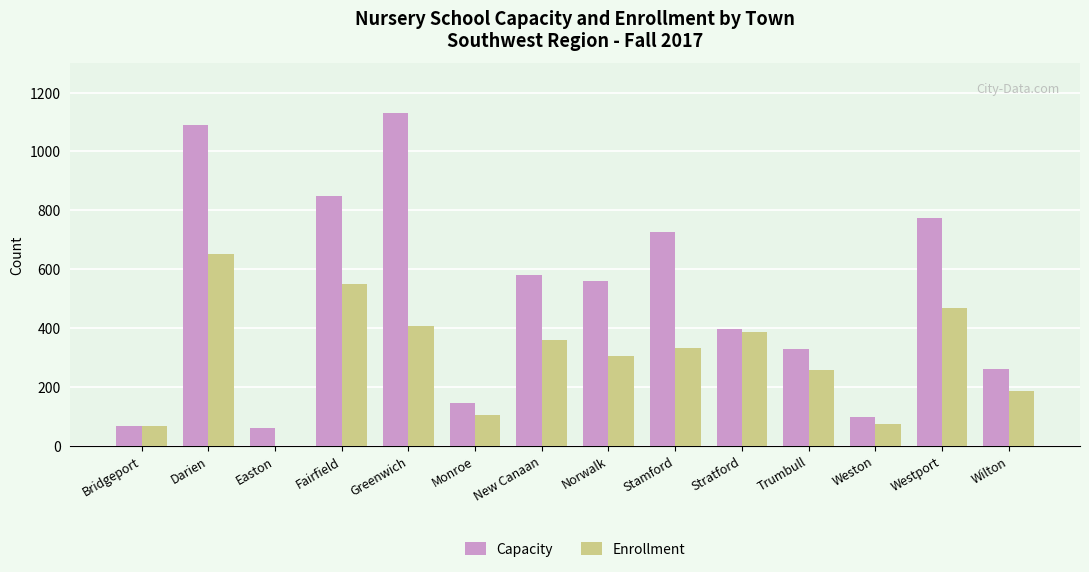

How many groups of bars are there?

14